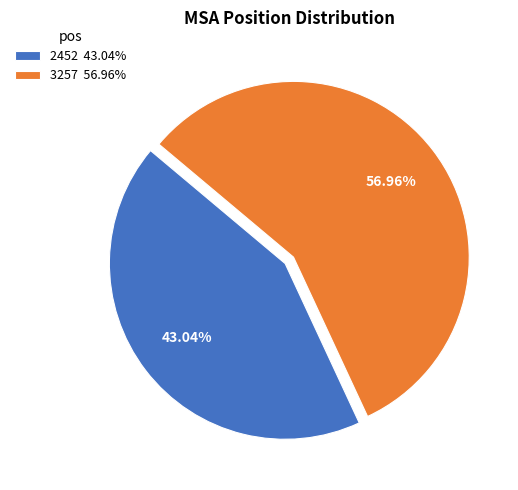

Combined, do 2452 and 3257 account for over 50%?

Yes